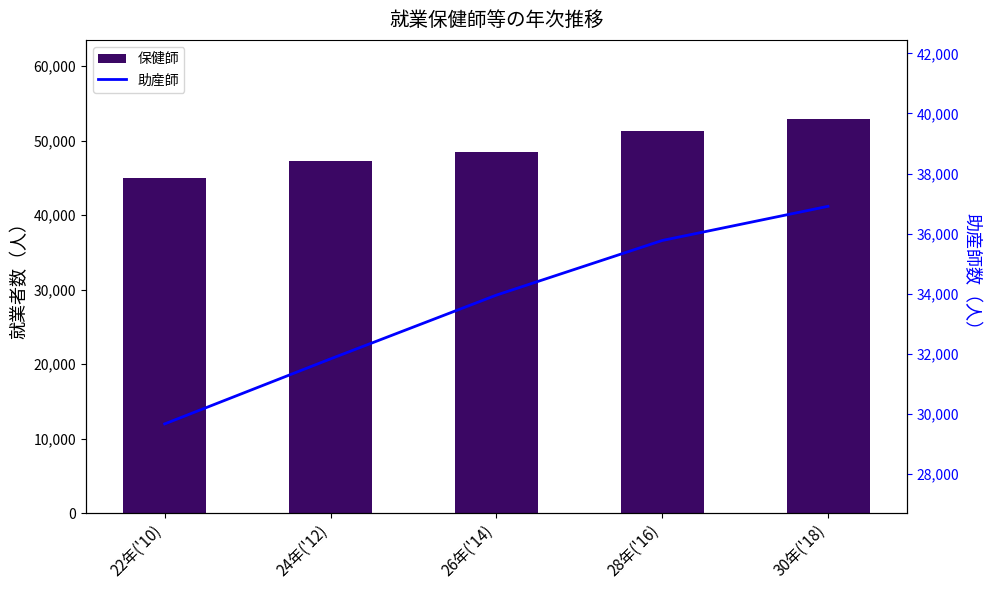

What is the value of the 助産師 bar at the 4th from the left?

35774